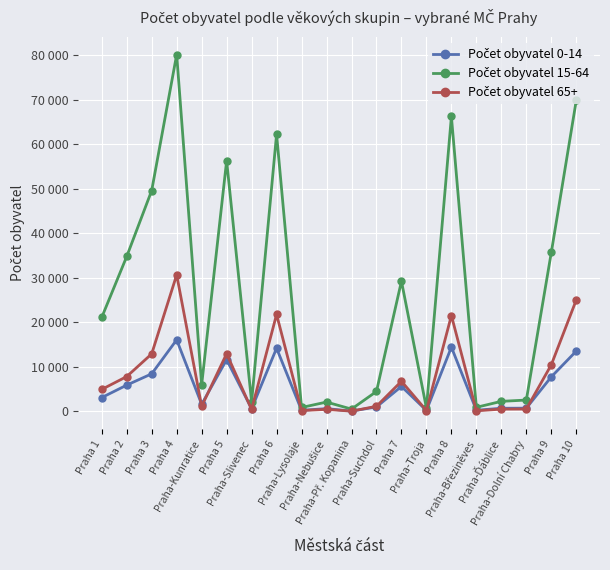

Rank the categories by Počet obyvatel 15-64 value from highest to lowest.

Praha 4, Praha 10, Praha 8, Praha 6, Praha 5, Praha 3, Praha 9, Praha 2, Praha 7, Praha 1, Praha-Kunratice, Praha-Suchdol, Praha-Dolní Chabry, Praha-Ďáblice, Praha-Slivenec, Praha-Nebušice, Praha-Březiněves, Praha-Lysolaje, Praha-Troja, Praha-Př. Kopanina